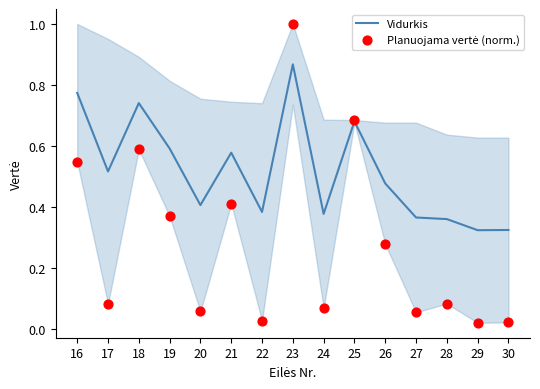

Which series has the widest spread of Y values?

Planuojama vertė (norm.)